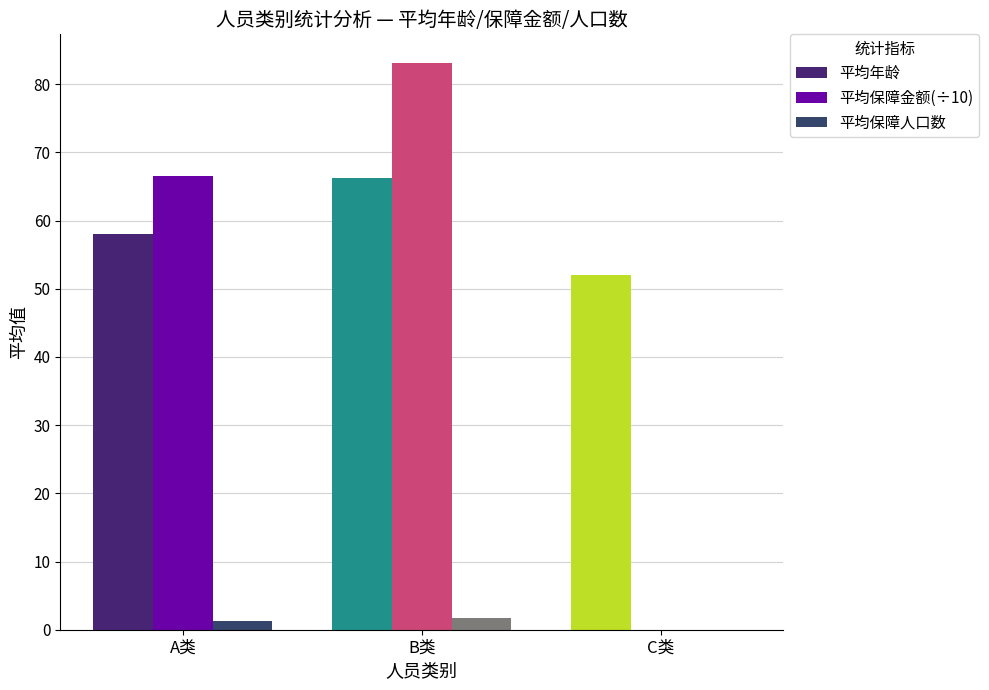

List the series in order of their overall mean, highest first.

平均年龄, 平均保障金额(÷10), 平均保障人口数